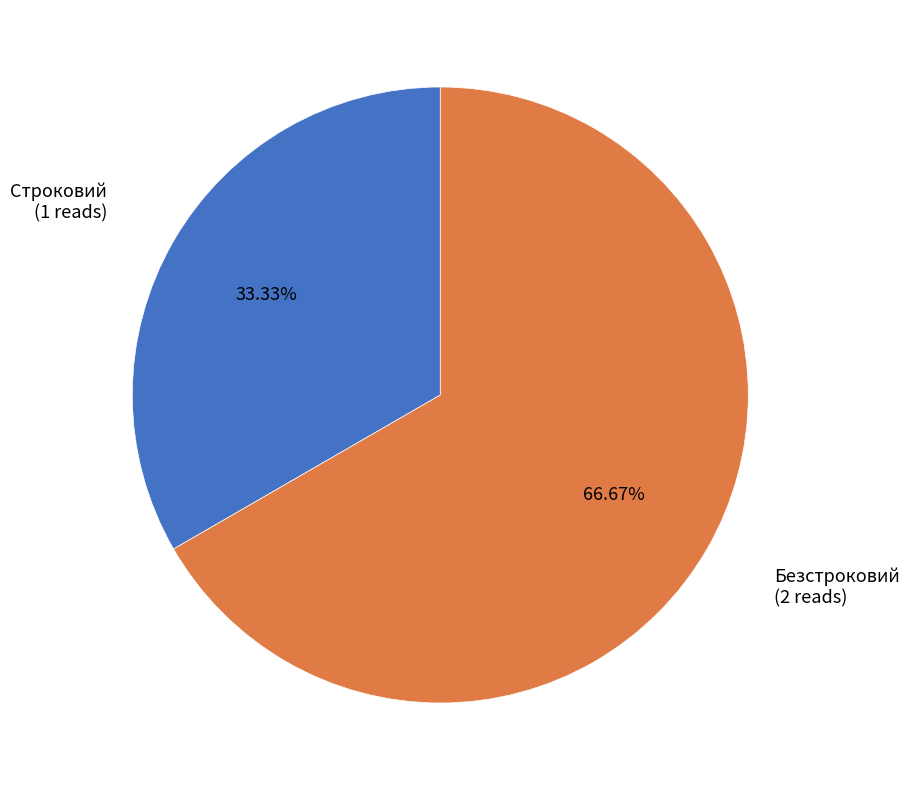

How many slices are in this pie chart?

2